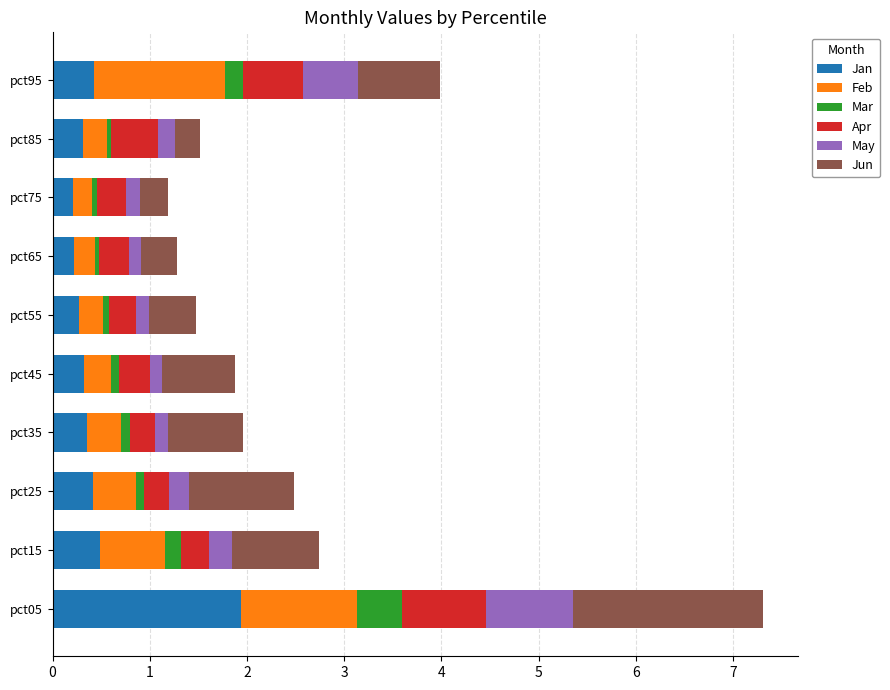

At which category is the sum across all series the highest?

pct05